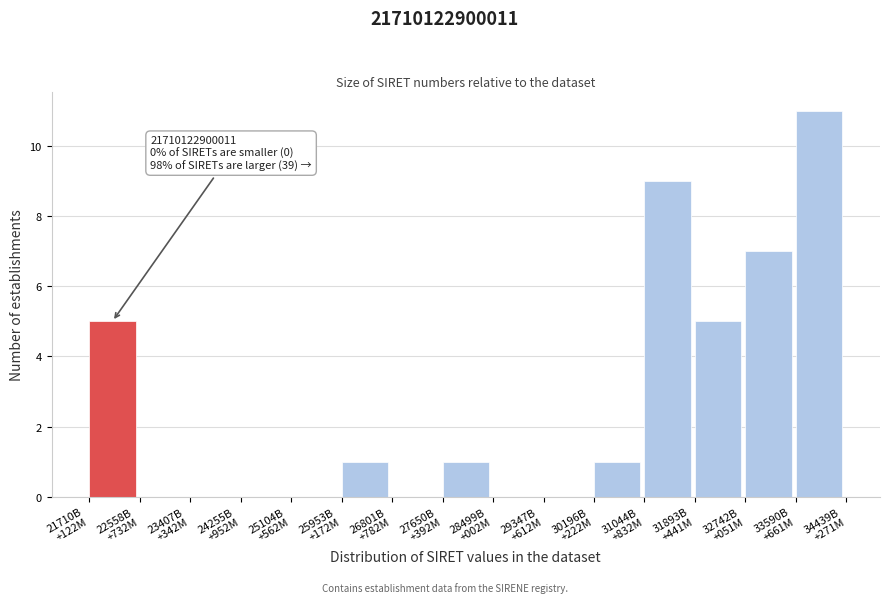

What is the greatest value displayed?

11